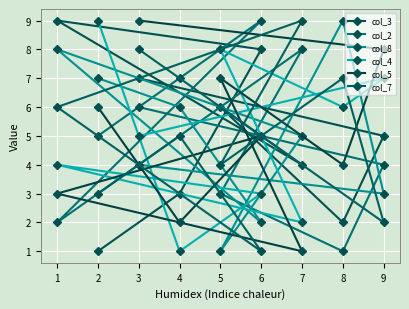

True or false: col_5 has a value of 9 at 6.

False